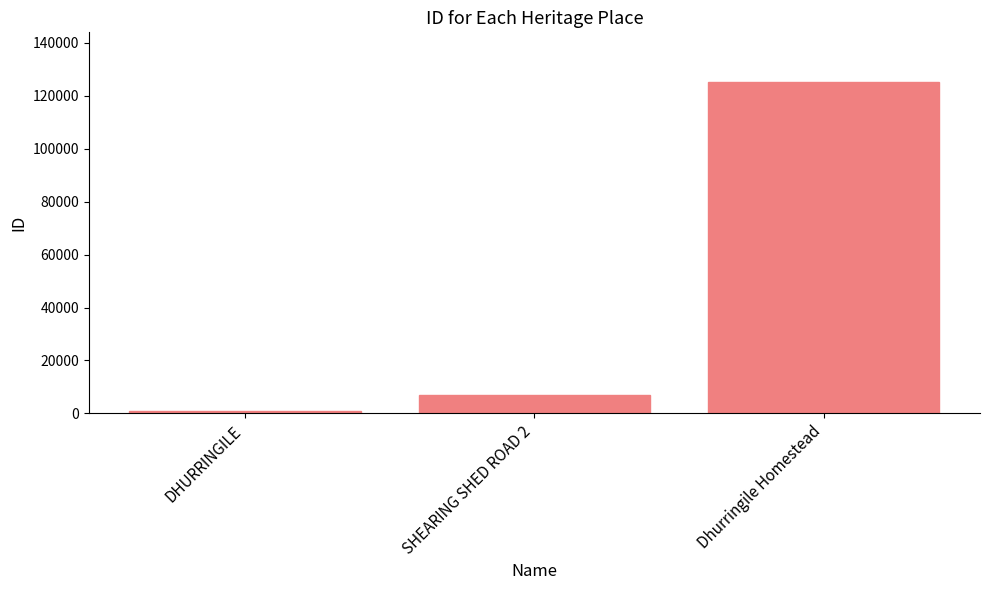

What is the sum of the values at DHURRINGILE and SHEARING SHED ROAD 2?

7784